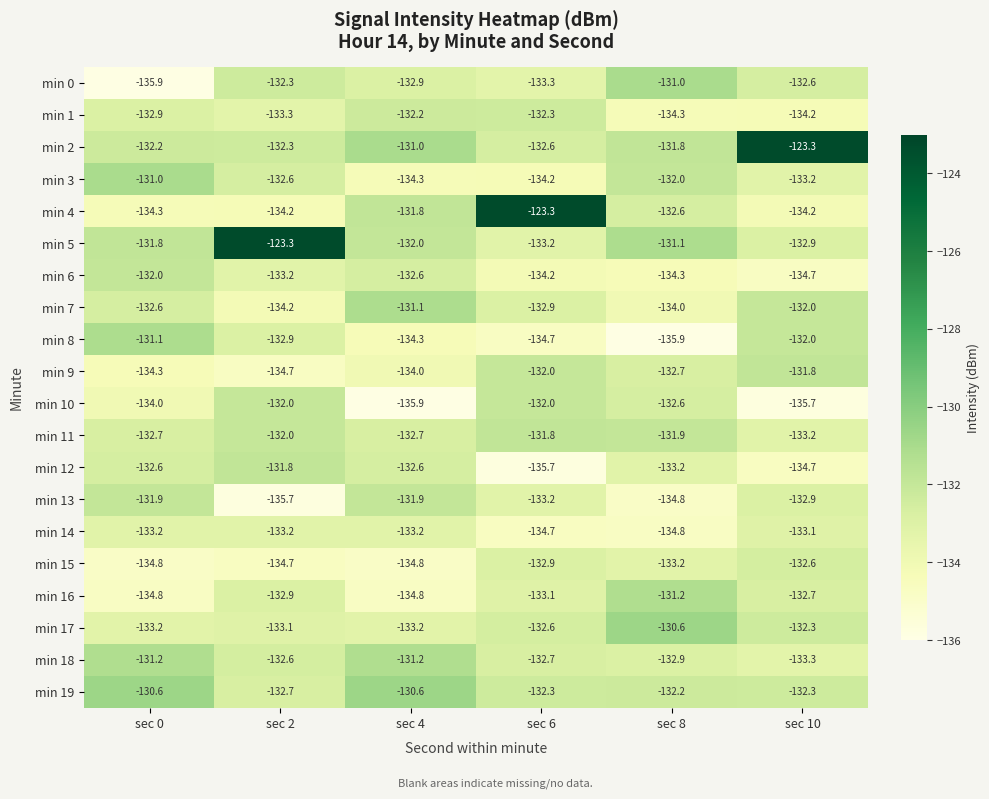

The value of min 16 at sec 0 is -134.8. True or false?

True